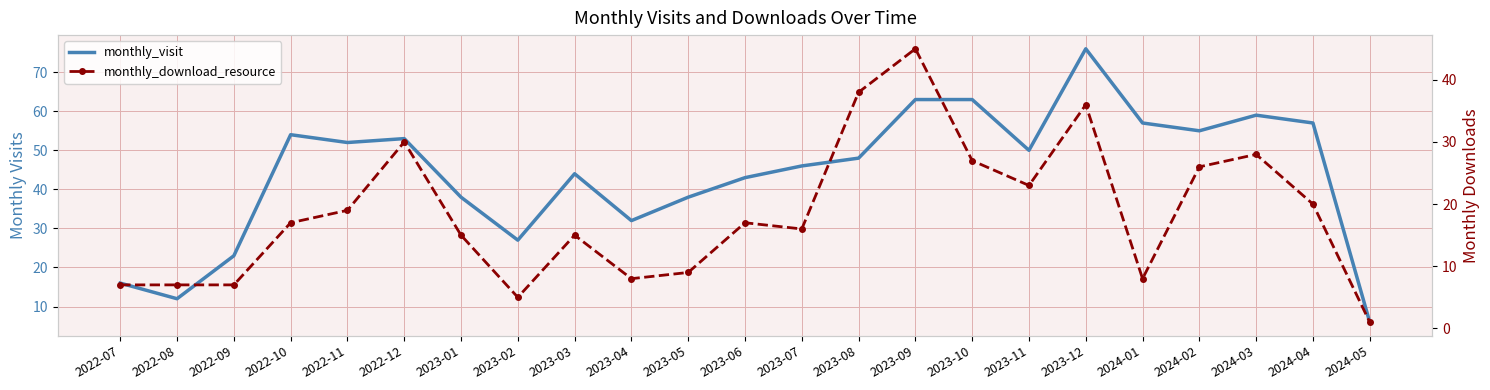

How many data points in monthly_visit are less than 48?

11